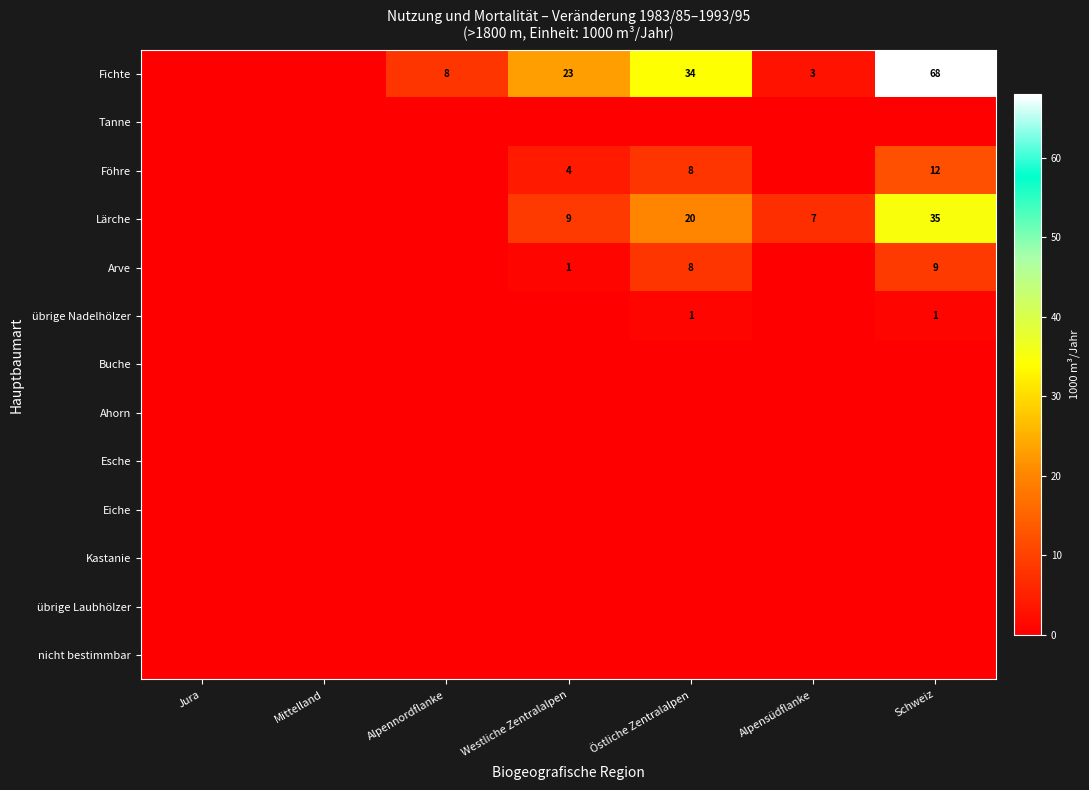

The value of Fichte at Alpennordflanke is 13. True or false?

False